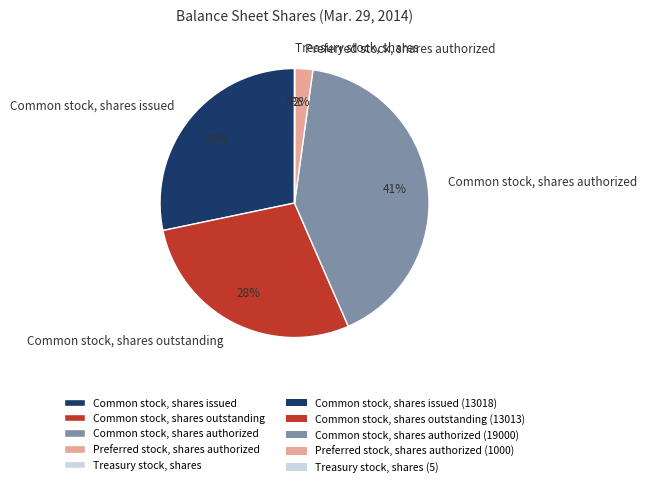

Which category has the biggest portion of the pie?

Common stock, shares authorized